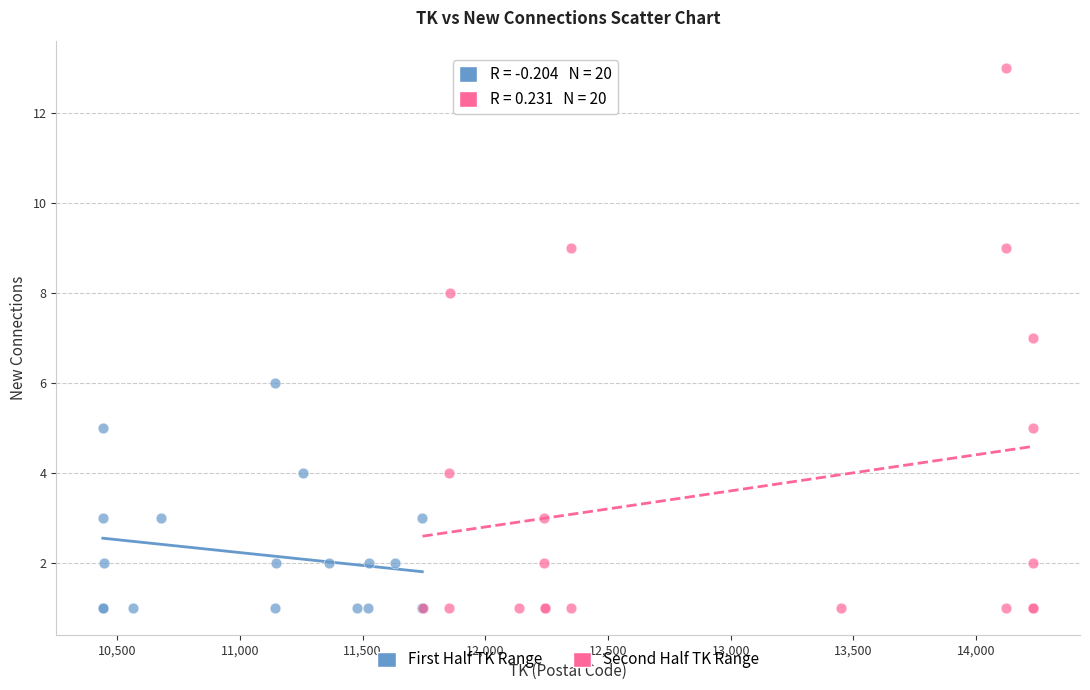

Which series has the largest Y range (max minus min)?

Second Half TK Range